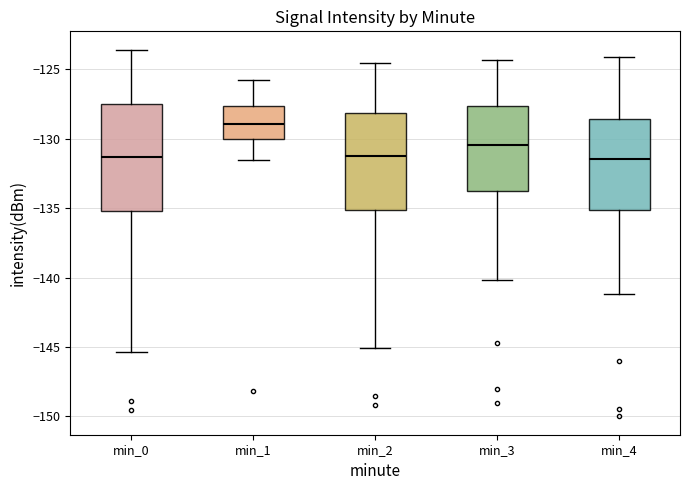

Which box's median line is the highest?

min_1